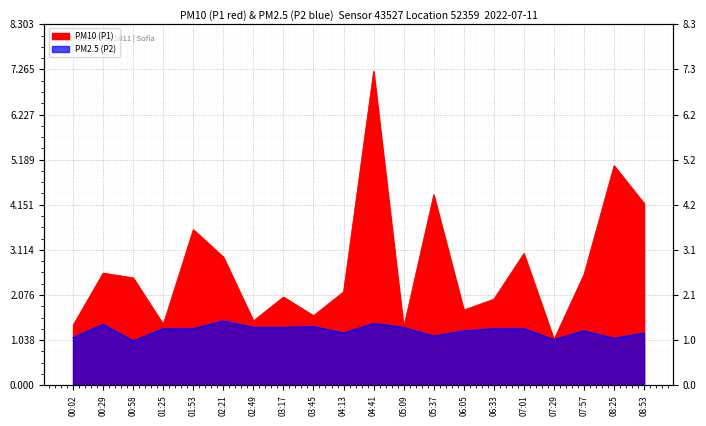

True or false: P2 and P1 cross at least once.

False